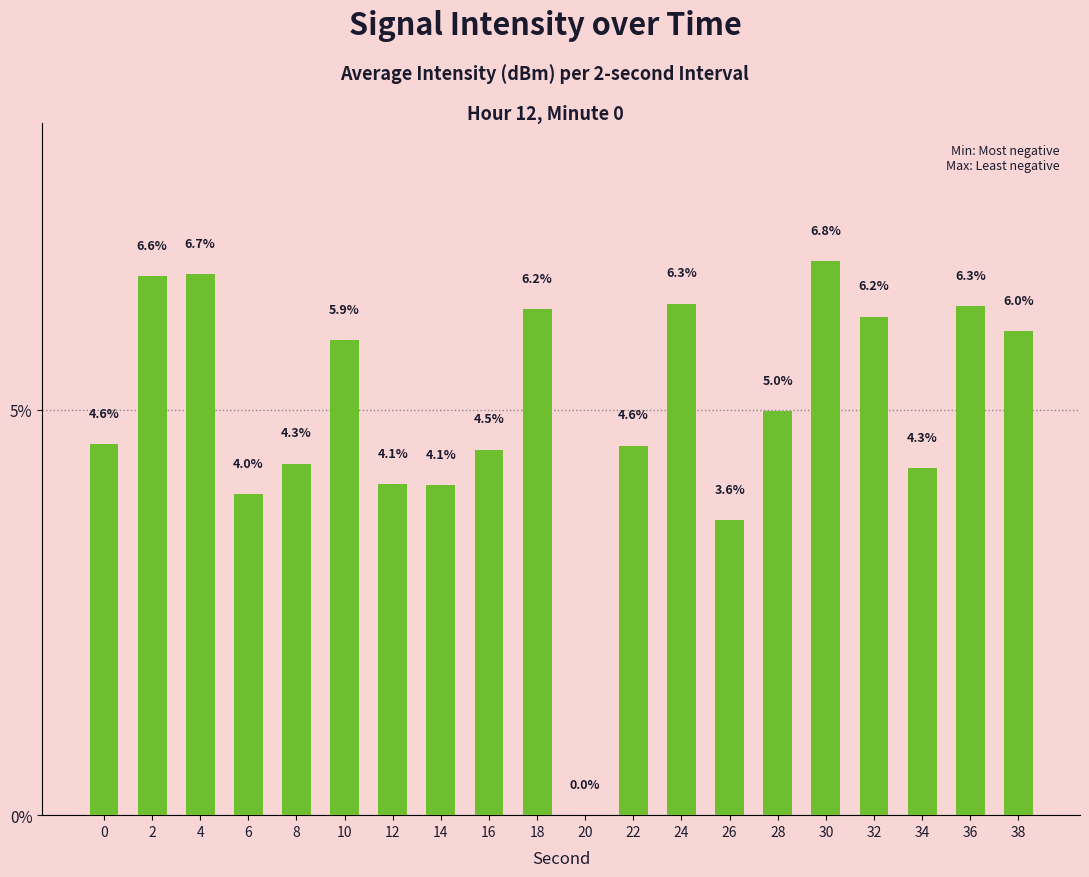

The value at 26 is 3.6. True or false?

True